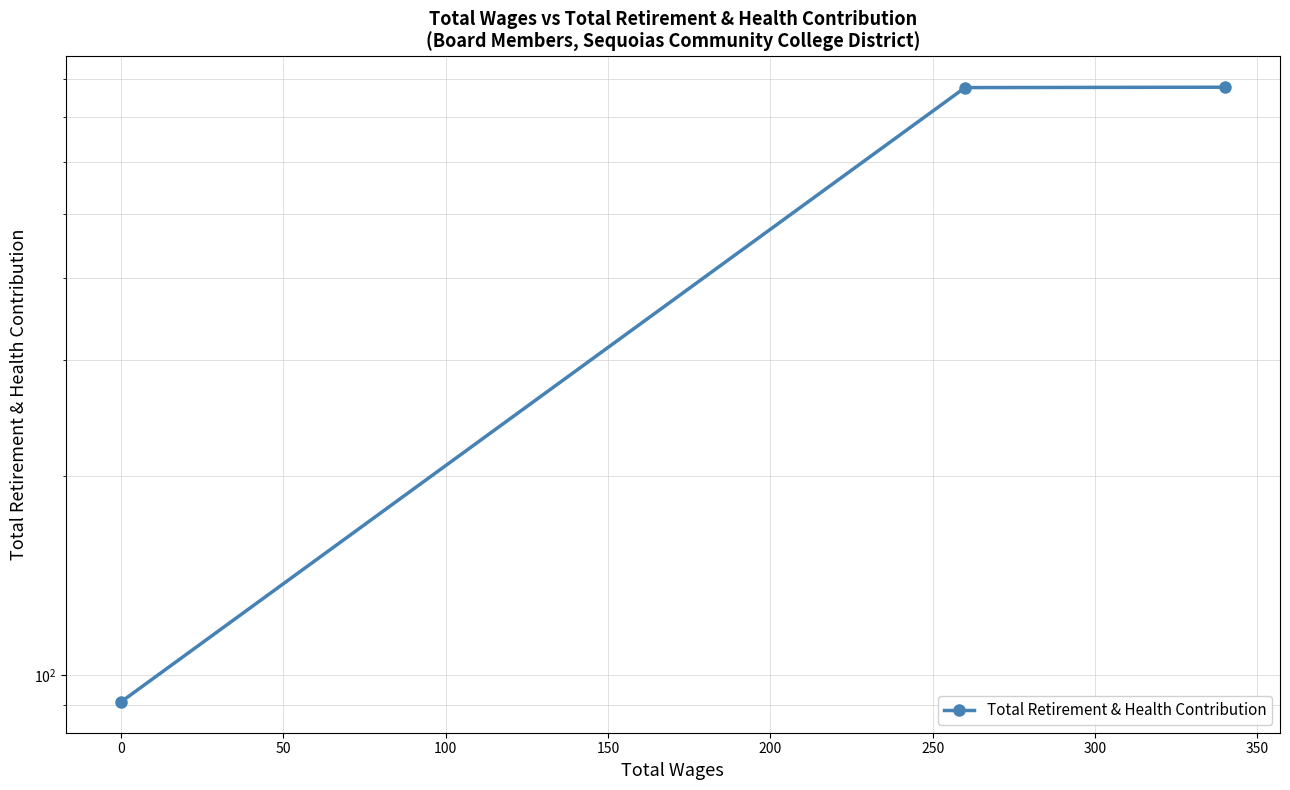

Does the chart have visible grid lines?

Yes